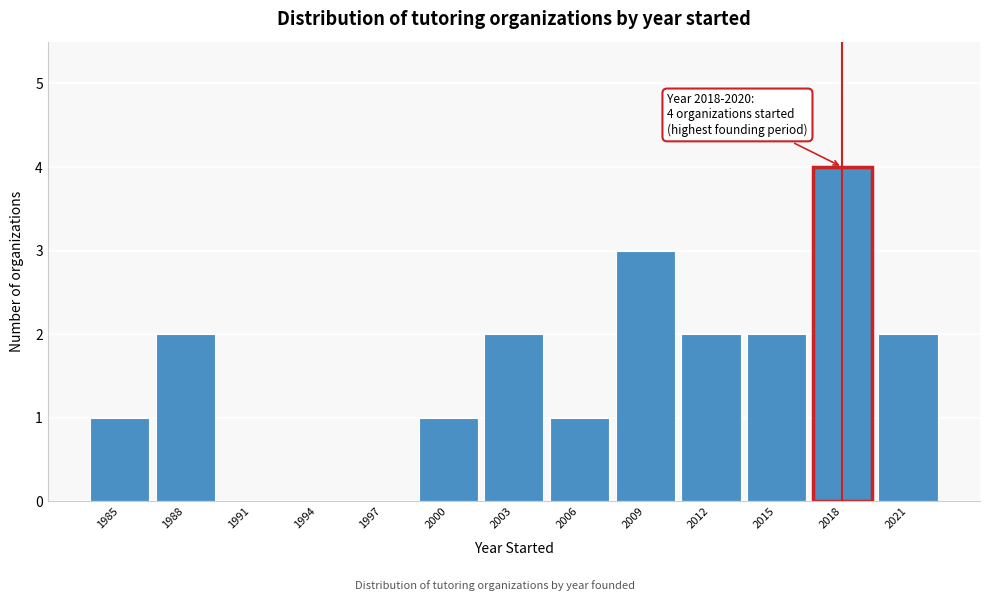

Reading right to left, list all the values displayed in this chart.

2021=2	2018=4	2015=2	2012=2	2009=3	2006=1	2003=2	2000=1	1997=0	1994=0	1991=0	1988=2	1985=1